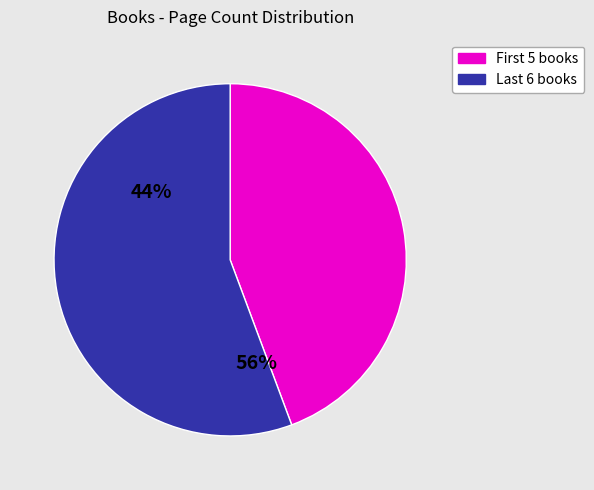

Does 19529 represent more than half of the total?

No